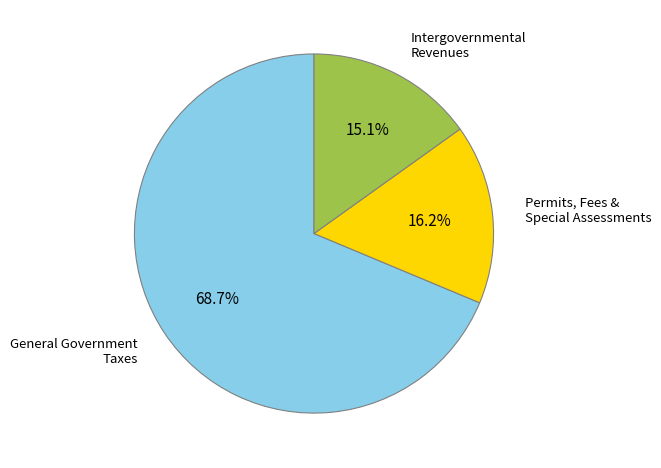

What percentage do Intergovernmental Revenues and Permits, Fees & Special Assessments together represent?

31.3%